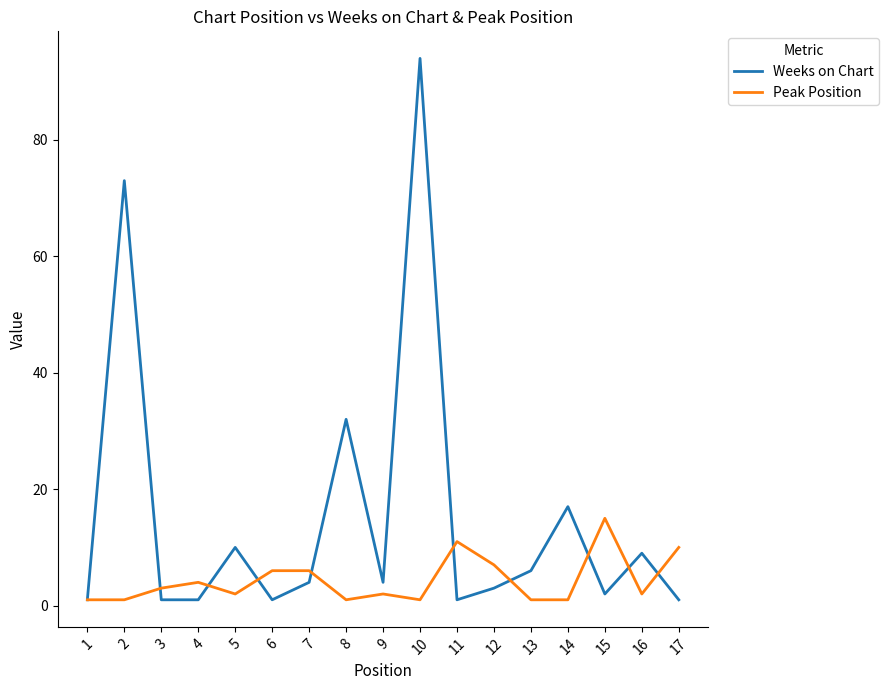

What is the sum of all Peak Position values?

74